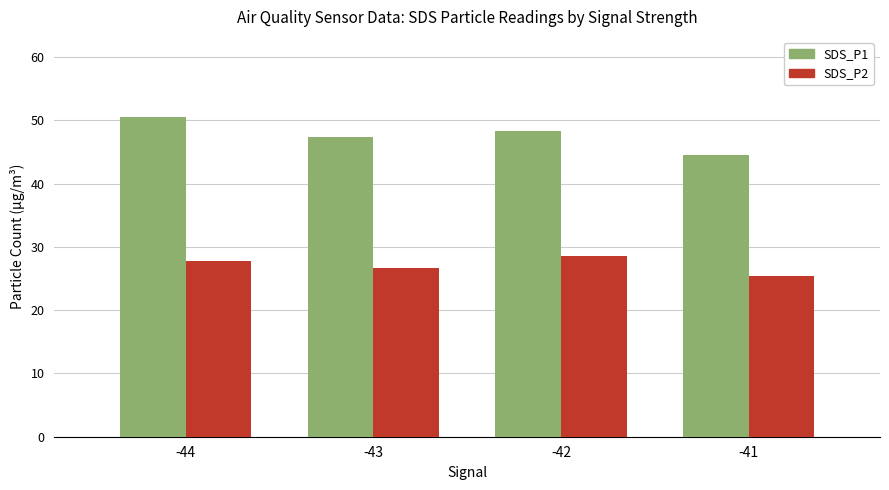

At which label does SDS_P1 reach its peak?

-44